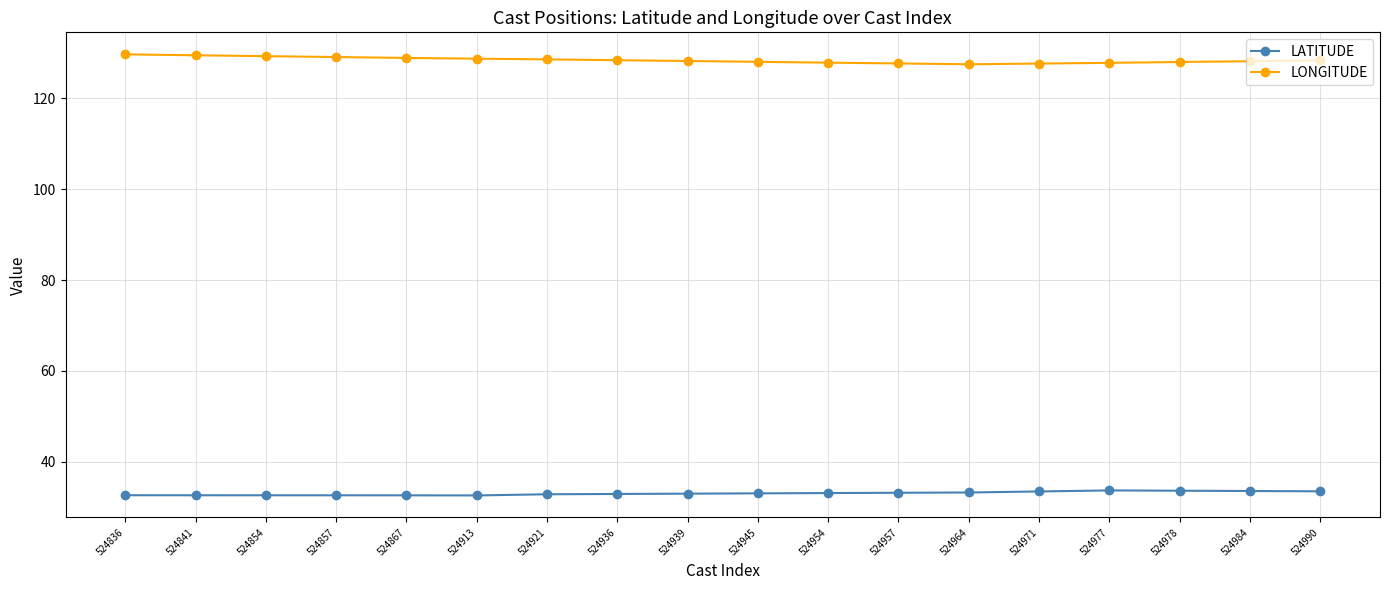

Is it true that LATITUDE equals 22.3 at 524867?

False